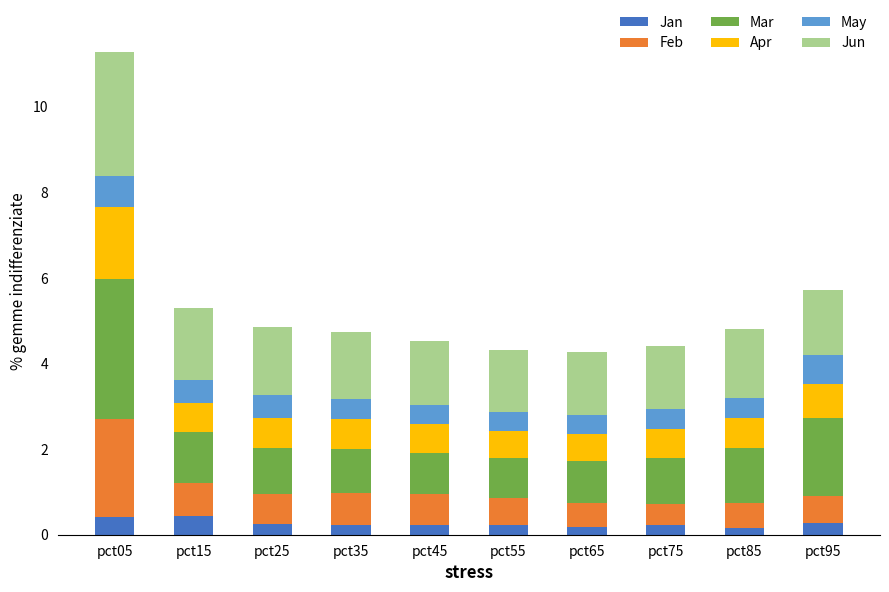

Is it true that Jan equals 0.2 at pct35?

True